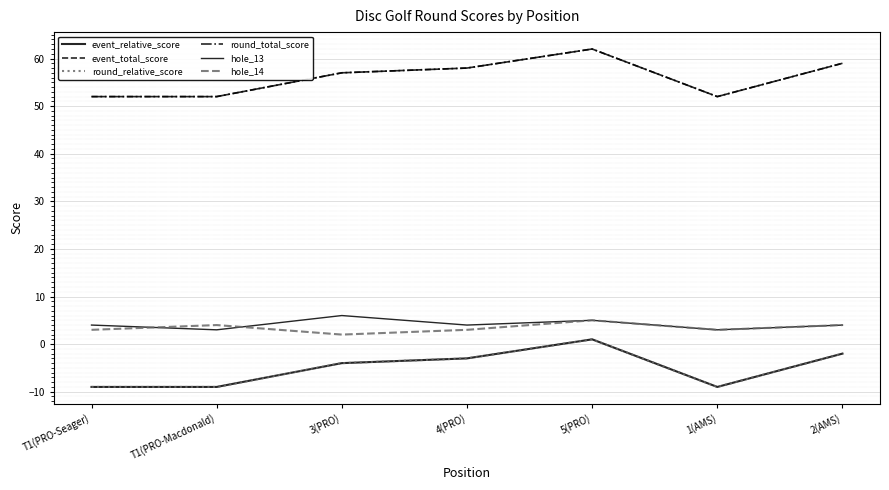

At 5(PRO), list the series in order from largest to smallest.

event_total_score, round_total_score, hole_13, hole_14, event_relative_score, round_relative_score